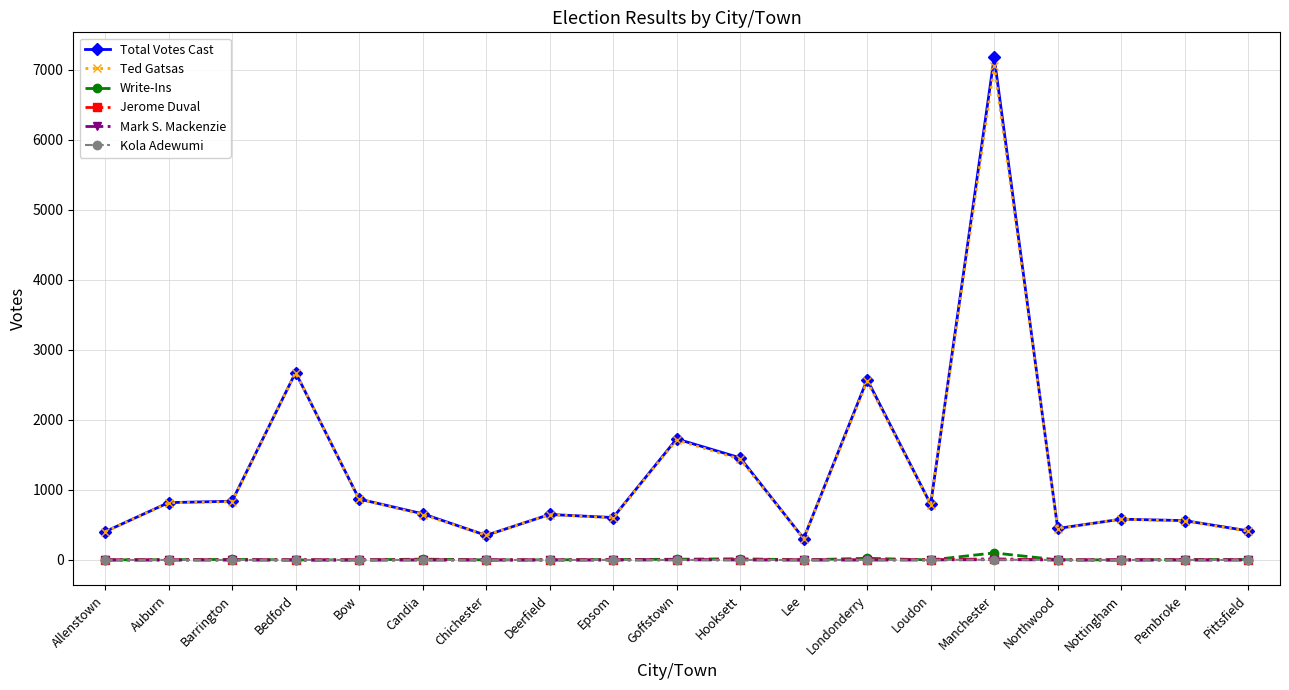

True or false: Total Votes Cast and Mark S. Mackenzie intersect in this chart.

False